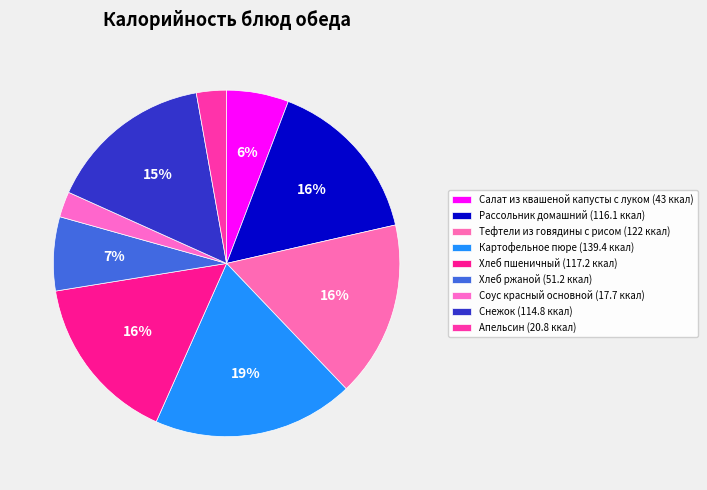

Is it true that Салат из квашеной капусты с луком is 12% of the pie?

False